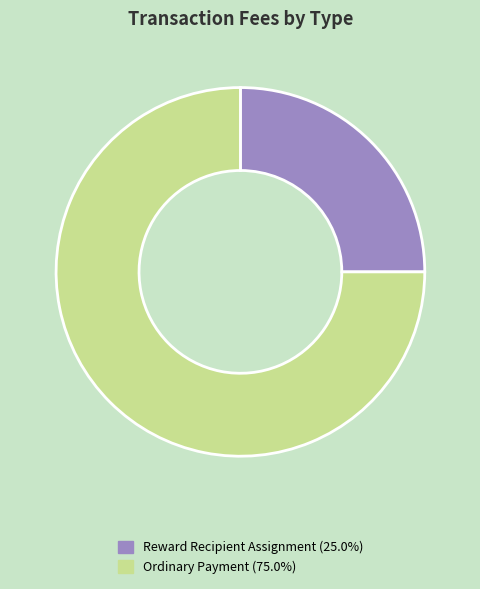

Which category accounts for the majority?

Ordinary Payment